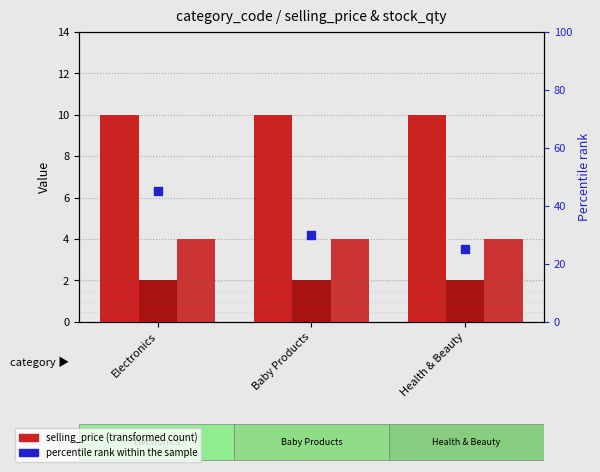

Which series has the widest spread of Y values?

percentile rank within the sample